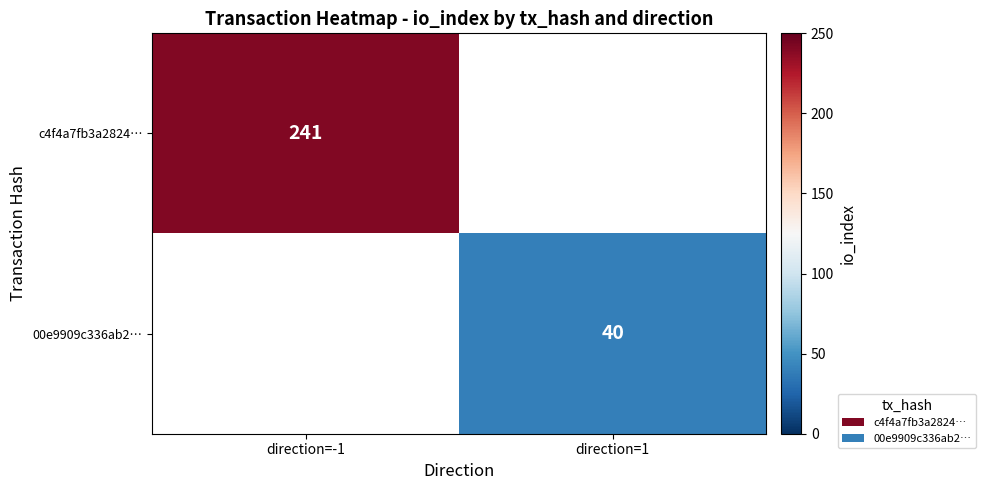

How many series are shown in this chart?

2